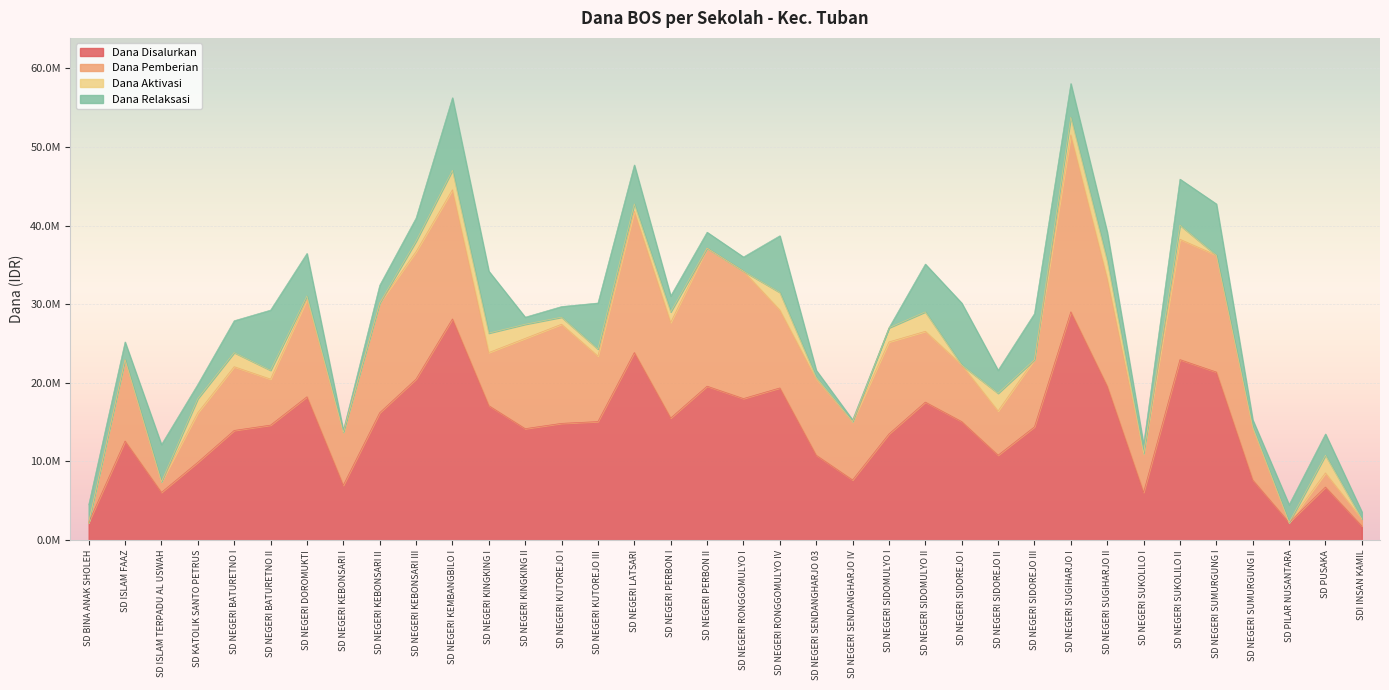

At SD NEGERI PERBON I, list the series in order from smallest to largest.

Dana Aktivasi, Dana Relaksasi, Dana Pemberian, Dana Disalurkan